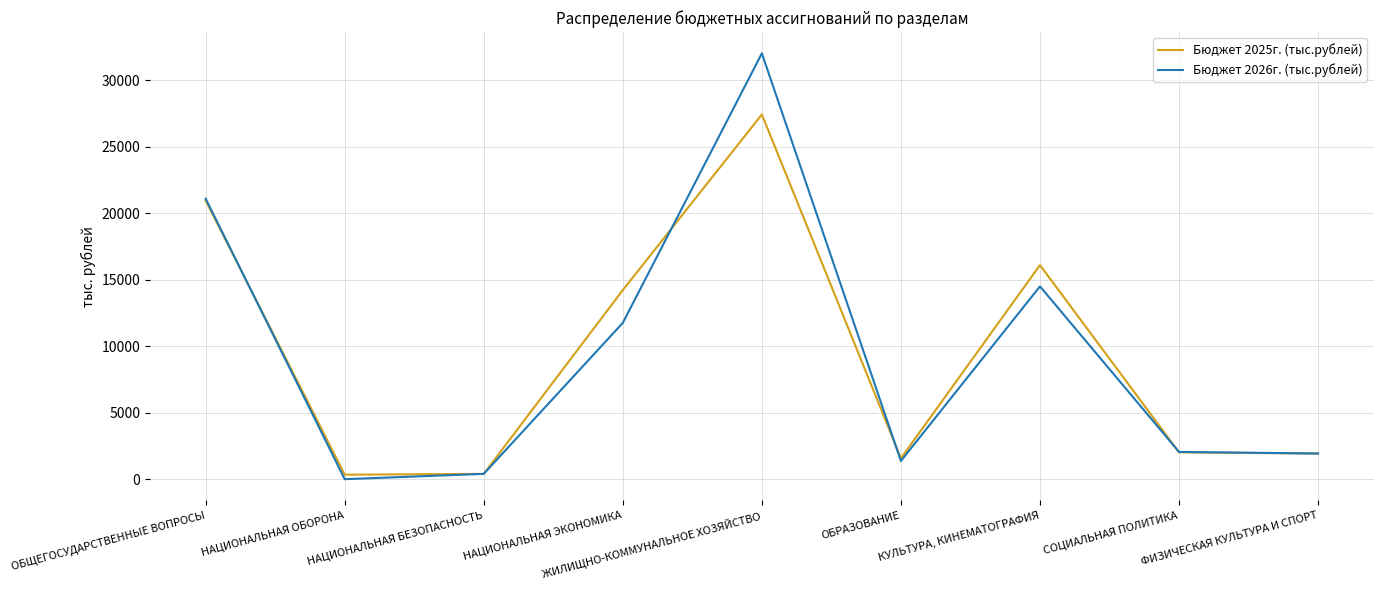

Which series has the widest spread of values?

Бюджет 2026г. (тыс.рублей)